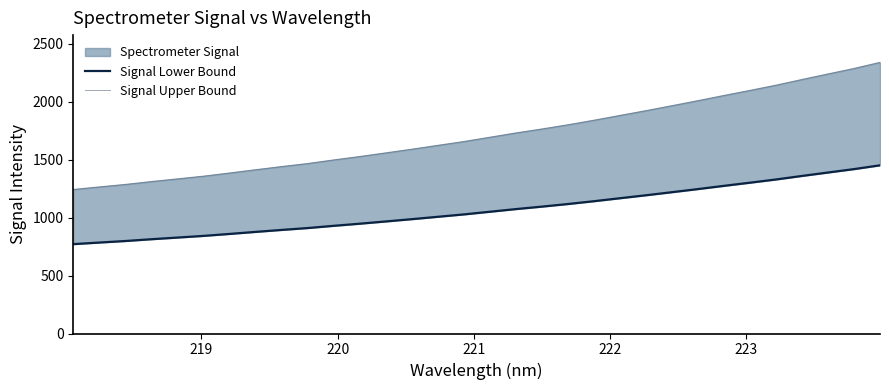

Rank the series by their maximum value, from lowest to highest.

Signal Lower Bound, Signal Upper Bound